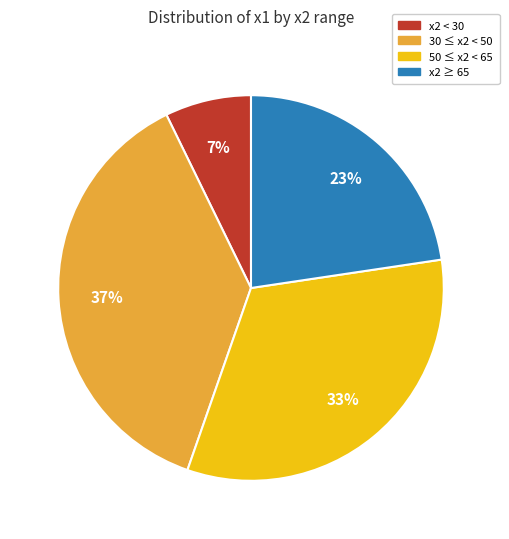

Does any single category account for the majority?

No